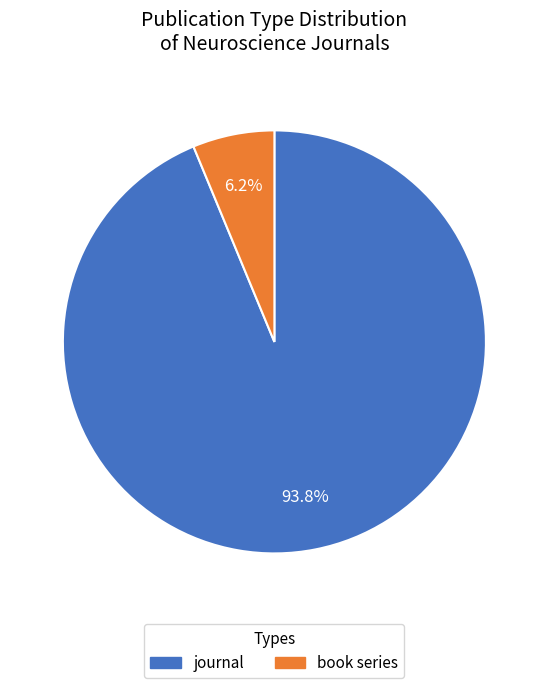

To the nearest percent, what is the average slice percentage?

50%